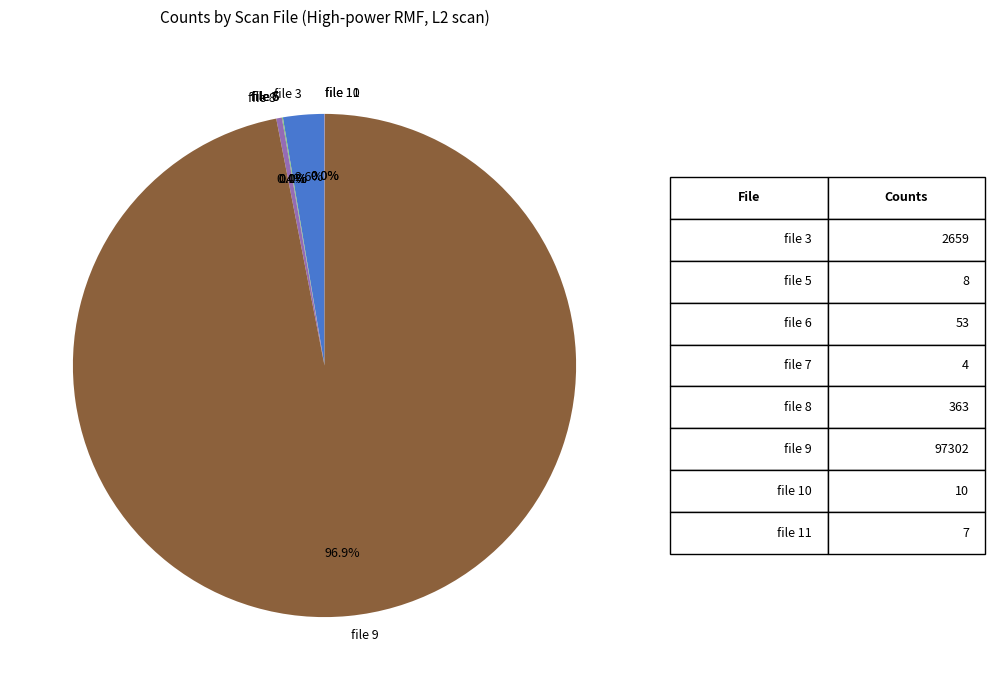

To the nearest percent, what is the difference between the largest and smallest slice percentages?

97%